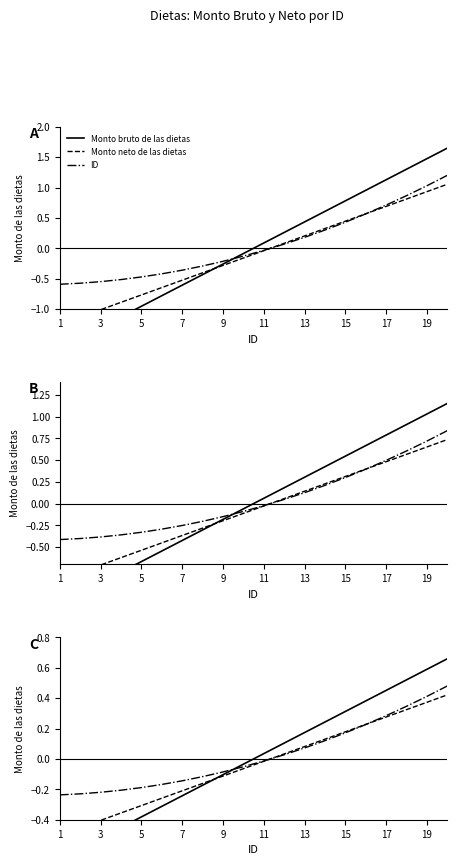

What are all the series names shown in the legend?

Monto bruto de las dietas, Monto neto de las dietas, ID